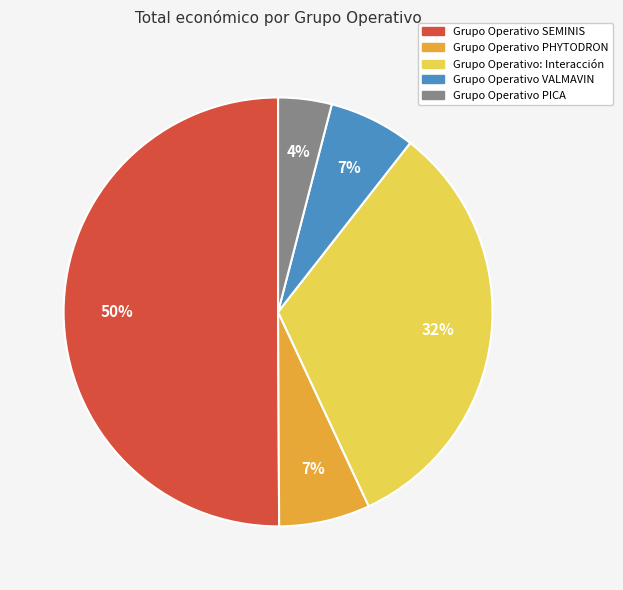

What is the smallest slice in the pie chart?

Grupo Operativo PICA